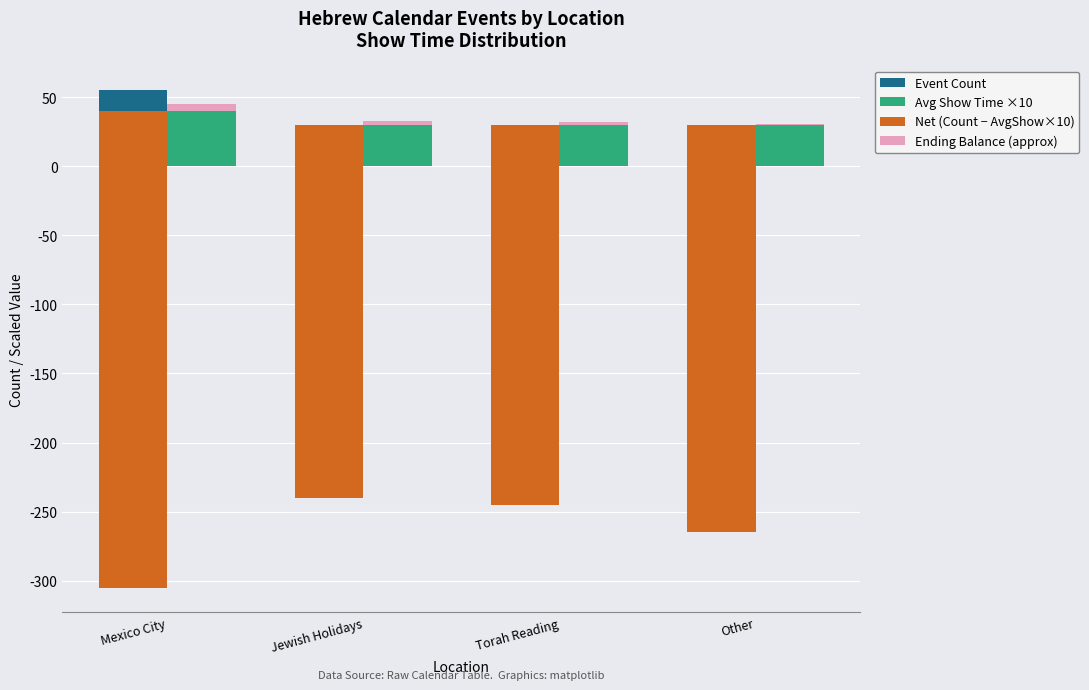

How many Avg Show Time ×10 values are between 30 and 40?

4